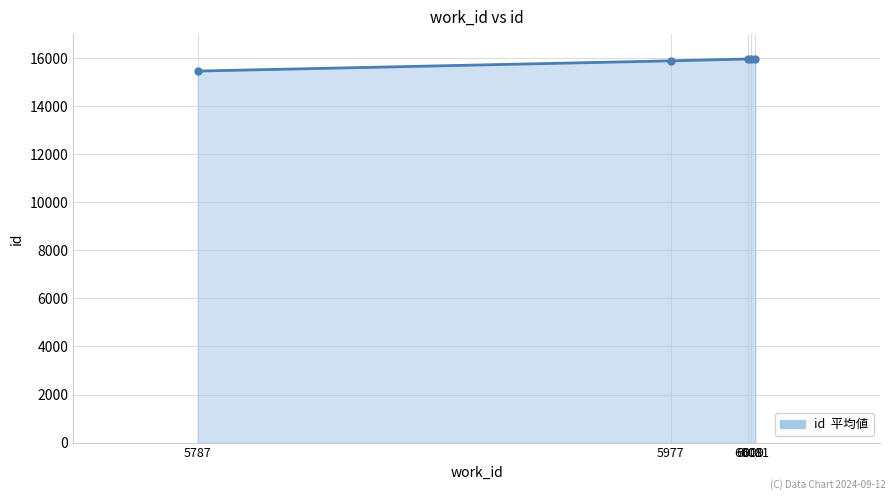

What is the change in value from 5977 to 6009?

+80